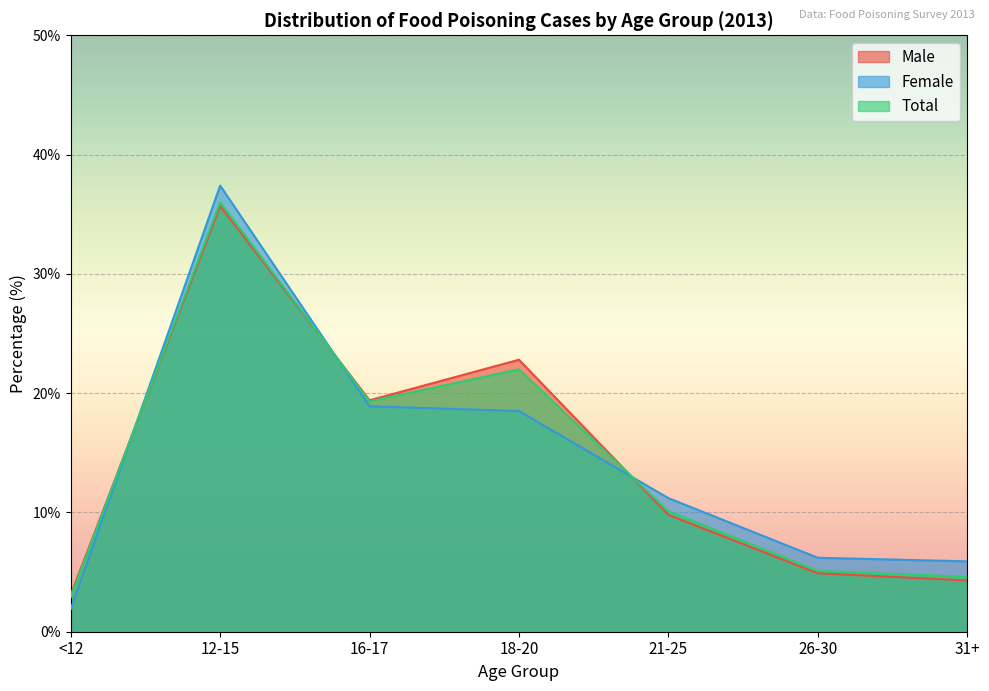

After their last crossing, which series has the higher values: Total or Female?

Female